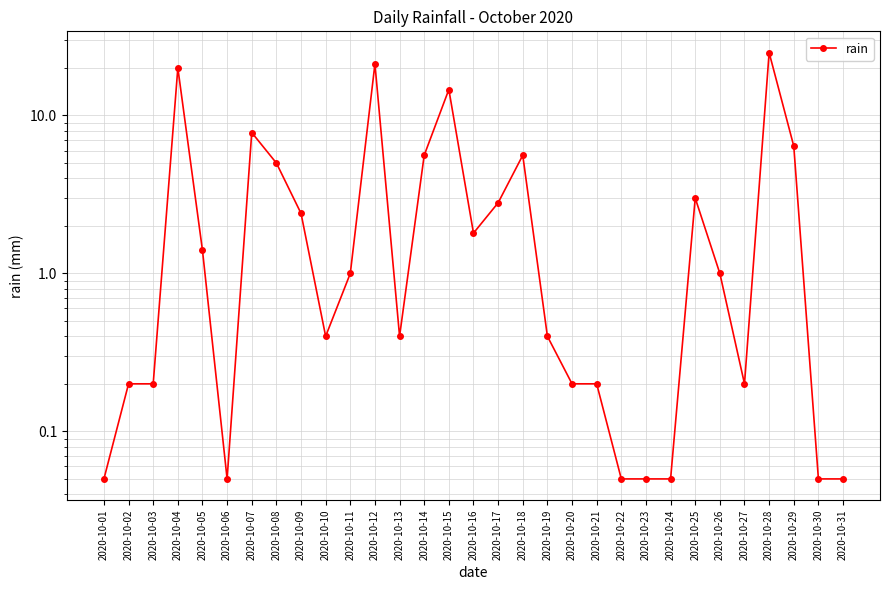

Count the number of categories in the chart.

31